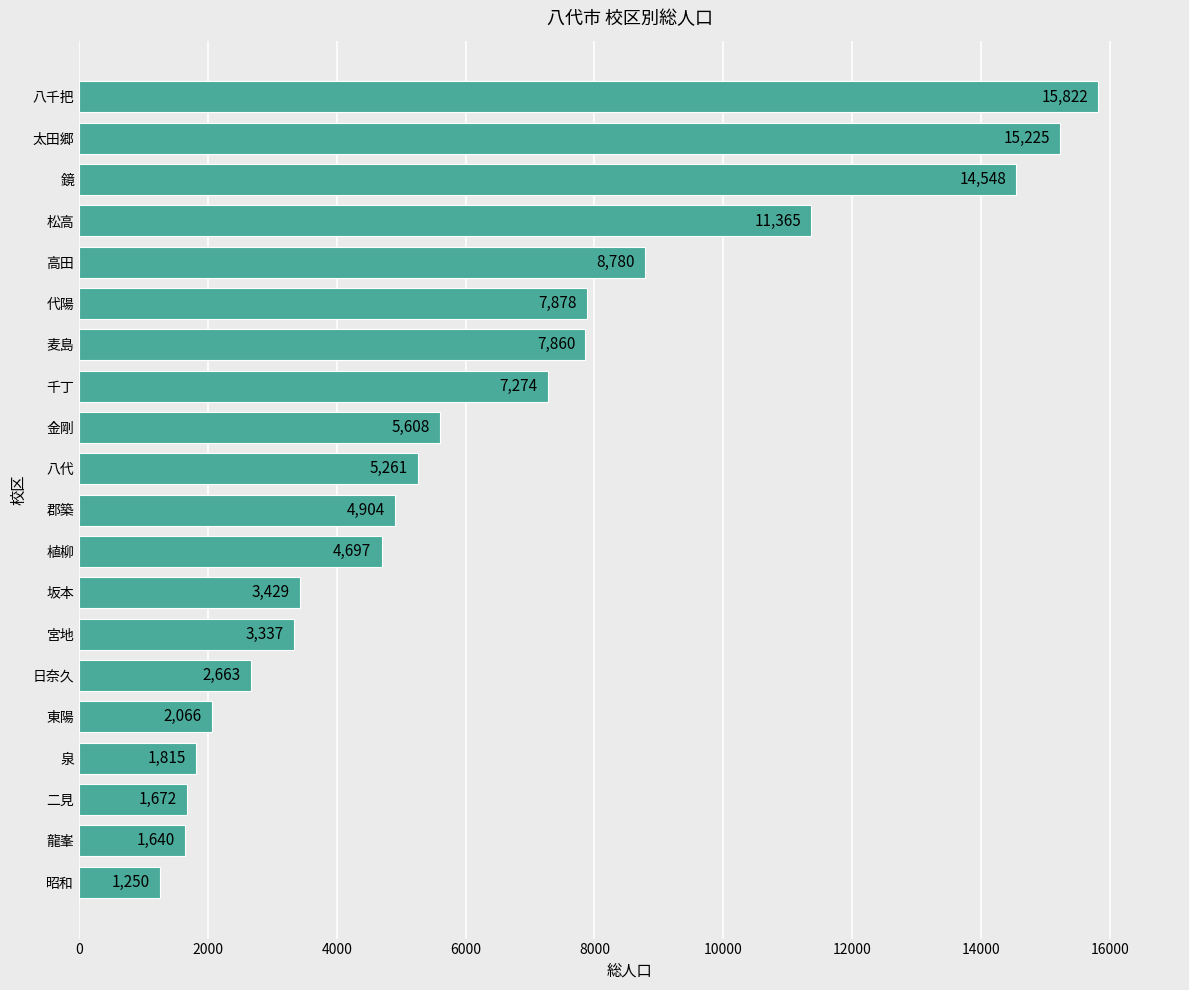

Rank the categories by value from lowest to highest.

昭和, 龍峯, 二見, 泉, 東陽, 日奈久, 宮地, 坂本, 植柳, 郡築, 八代, 金剛, 千丁, 麦島, 代陽, 高田, 松高, 鏡, 太田郷, 八千把